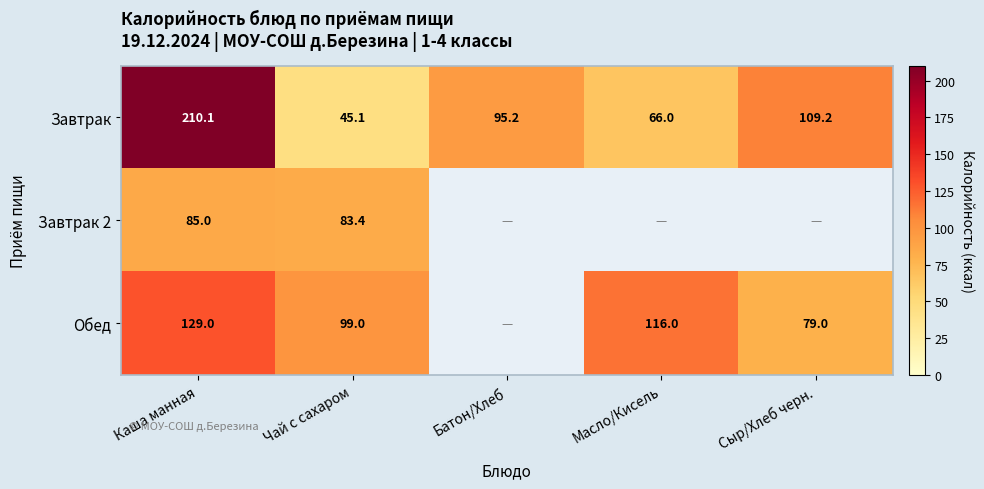

Is the value of Завтрак at Чай с сахаром greater than the value of Обед at Масло/Кисель?

No